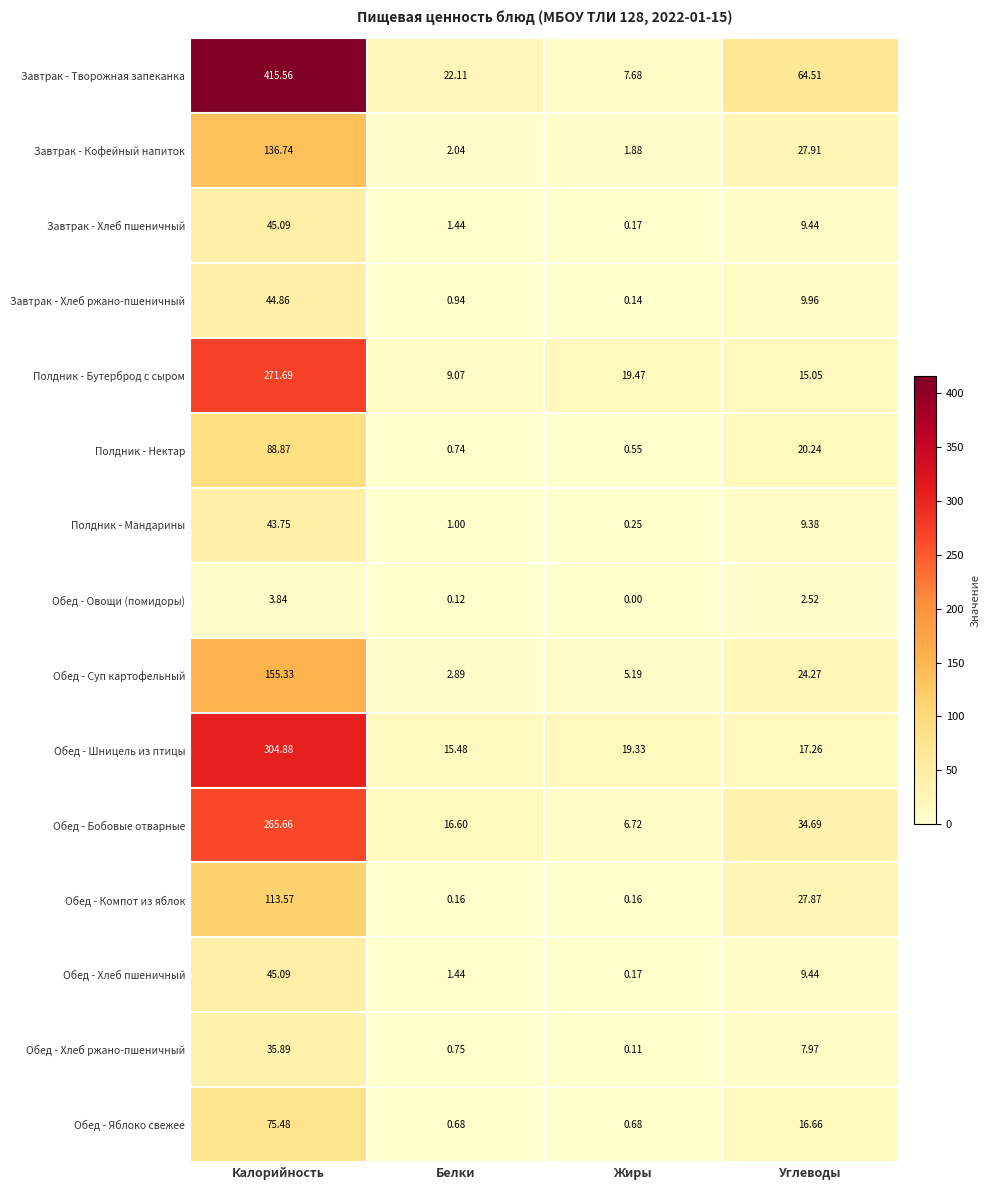

At which category is the sum across all series the highest?

Калорийность